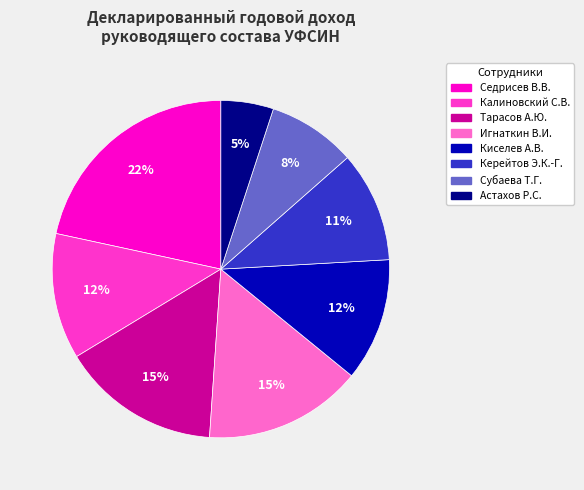

Which slice is the largest?

Седрисев В.В.